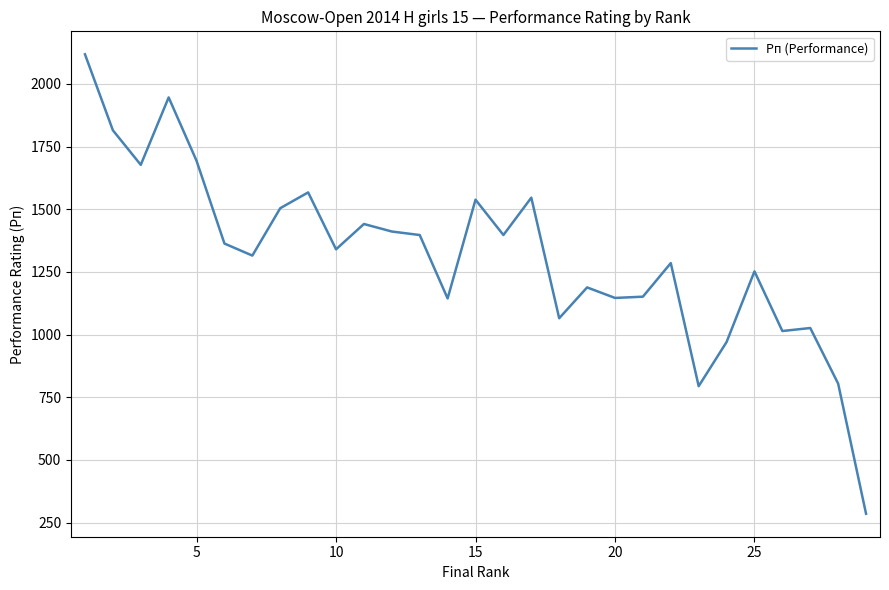

What is the difference between the maximum and minimum values?

1833